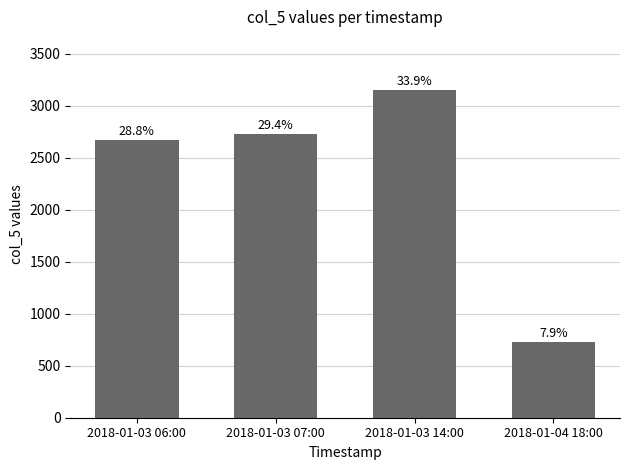

What is the minimum value shown in the chart?

732